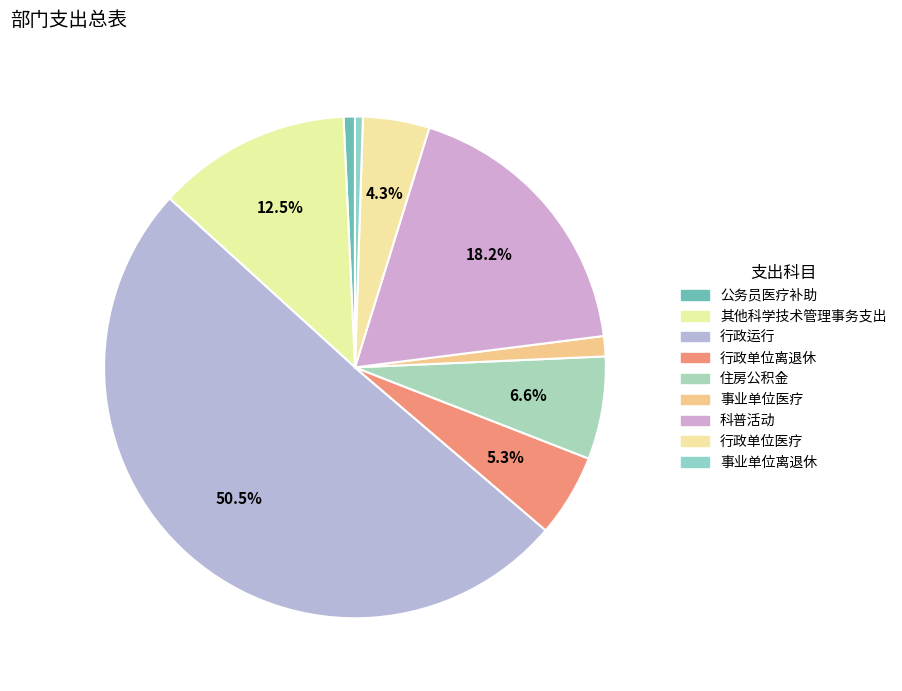

What percentage is the 其他科学技术管理事务支出 slice, to the nearest percent?

13%